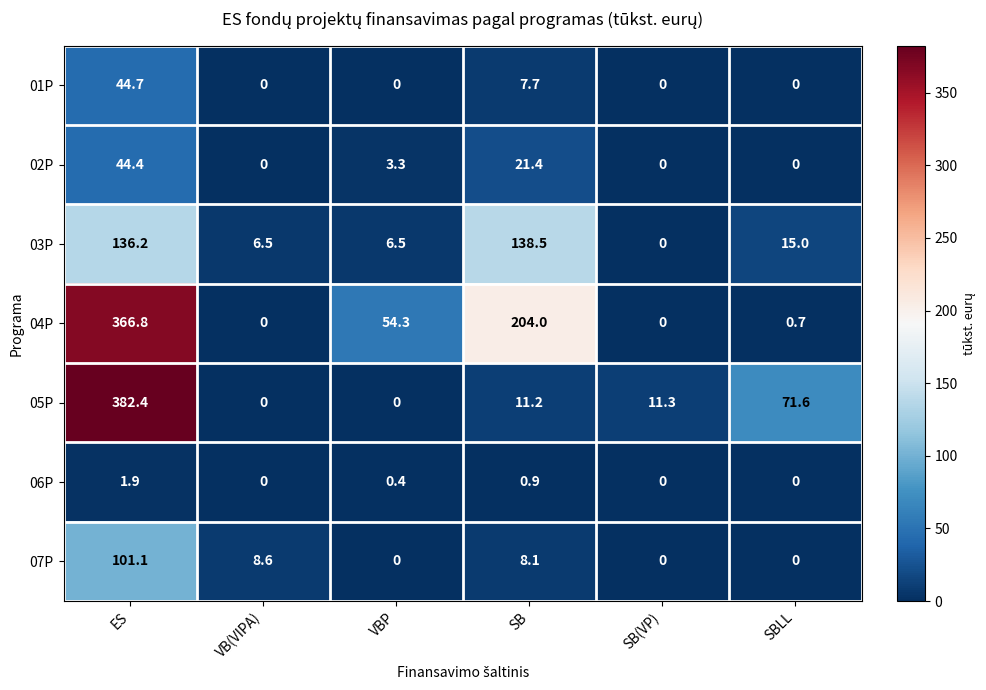

What is the difference between the 06P values at SBLL and VBP?

0.4